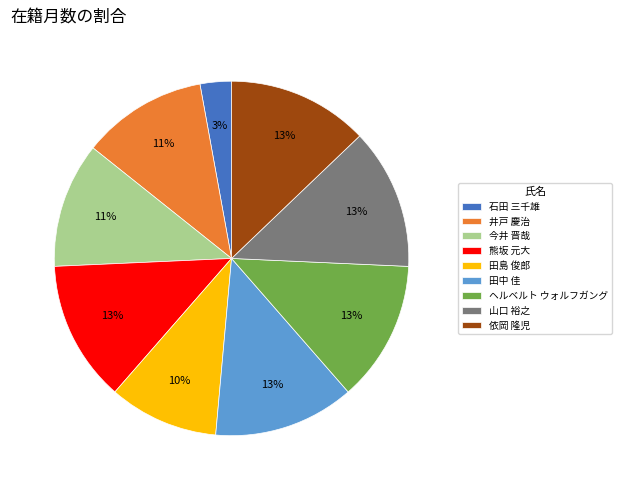

Does 依岡 隆児 represent more than half of the total?

No